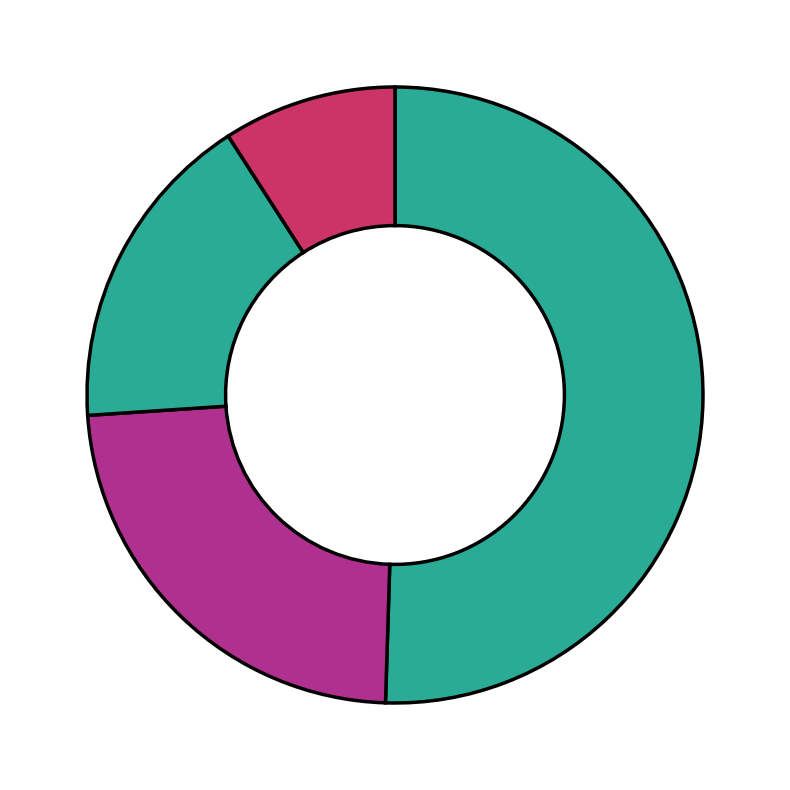

How many slices are in this pie chart?

4